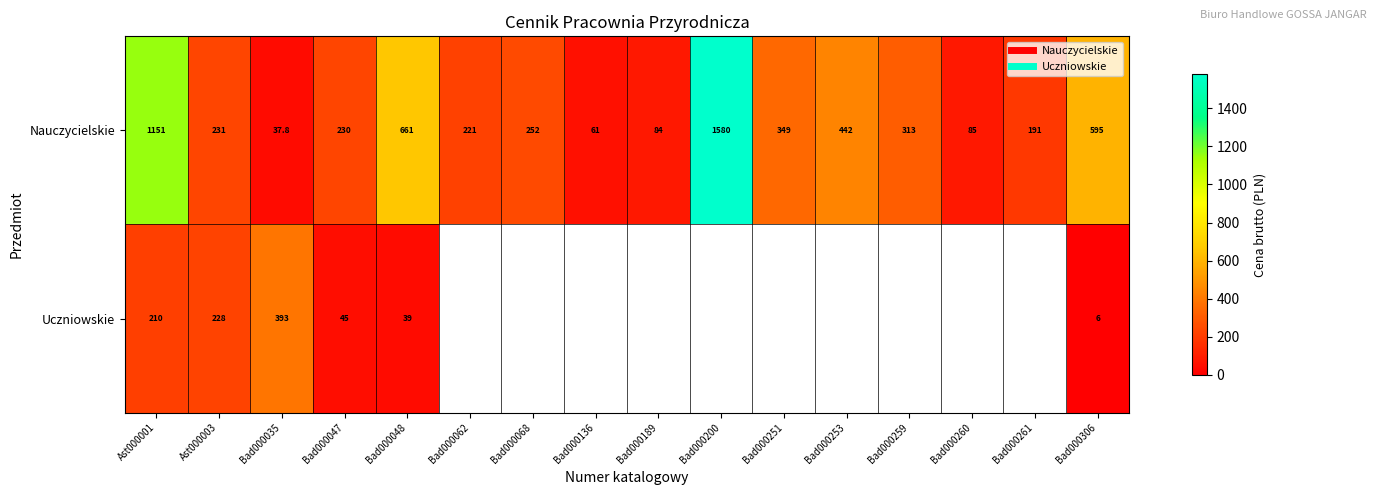

Rank the series by their maximum value, from lowest to highest.

Uczniowskie, Nauczycielskie